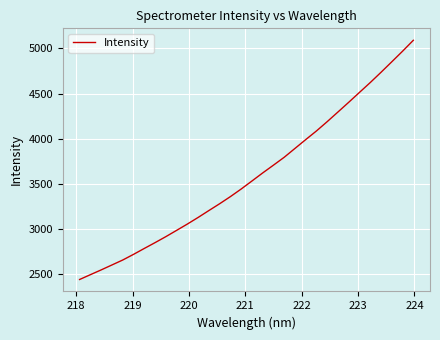

What is the greatest value displayed?

5088.4